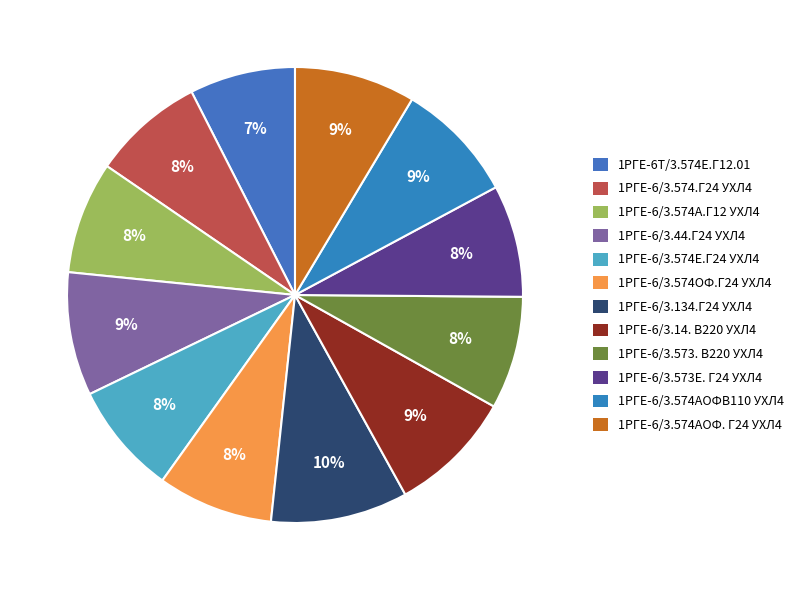

What percentage is the 1РГЕ-6/3.574А.Г12 УХЛ4 slice, to the nearest percent?

8%